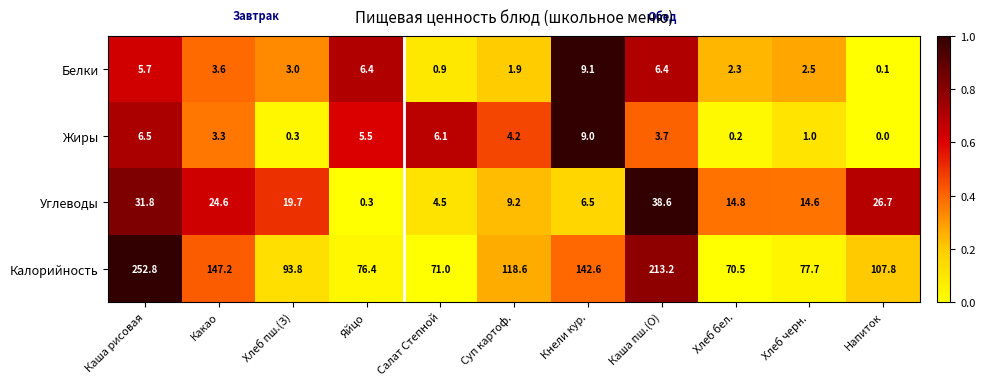

At which label is Белки closest to 4?

Какао